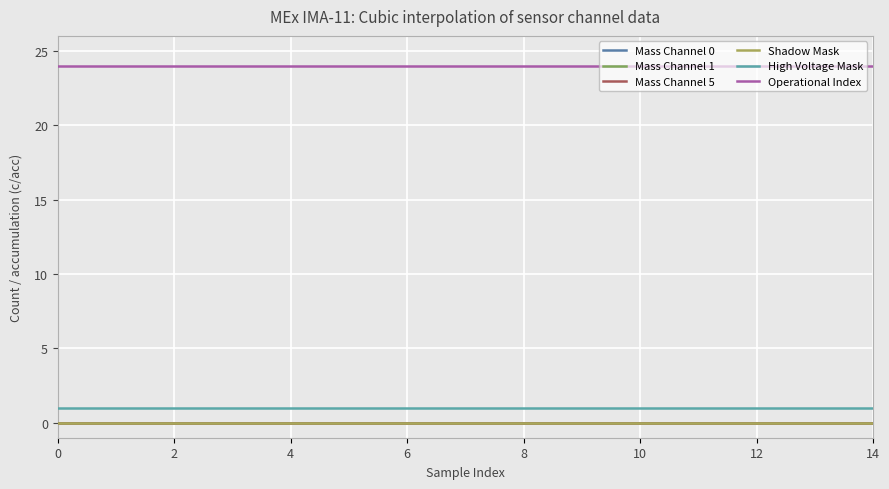

Is it true that Shadow Mask equals 0 at 12?

True